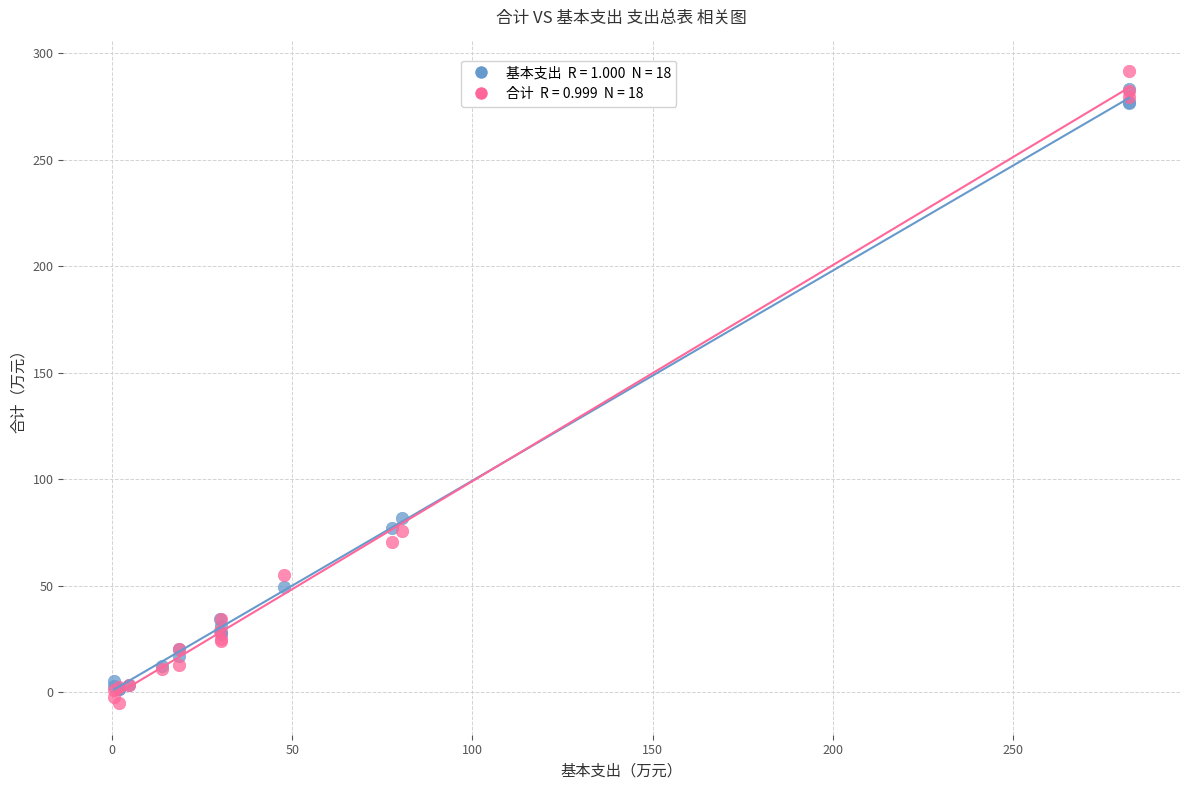

Across all series, what Y value is closest to 143?

81.9